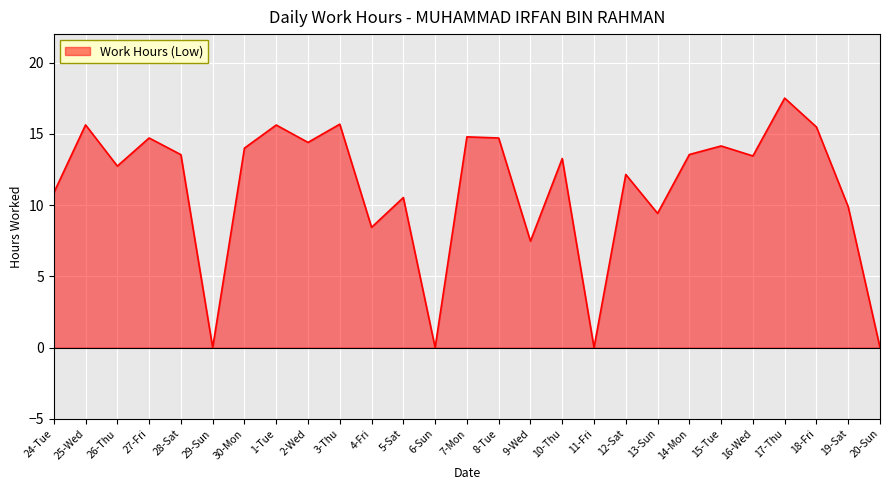

Which category has the highest value across all series?

17-Thu